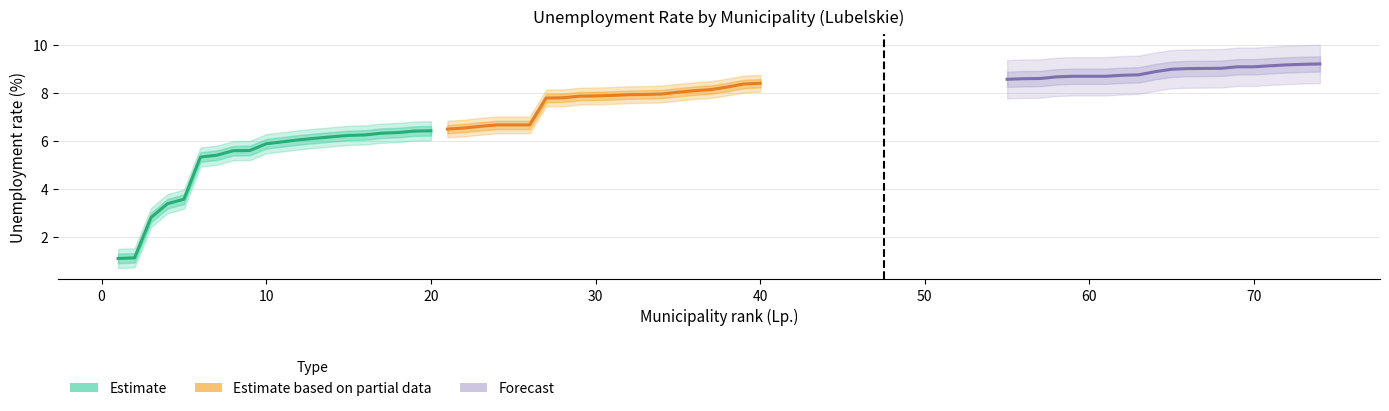

True or false: Estimate based on partial data and Estimate cross at least once.

False